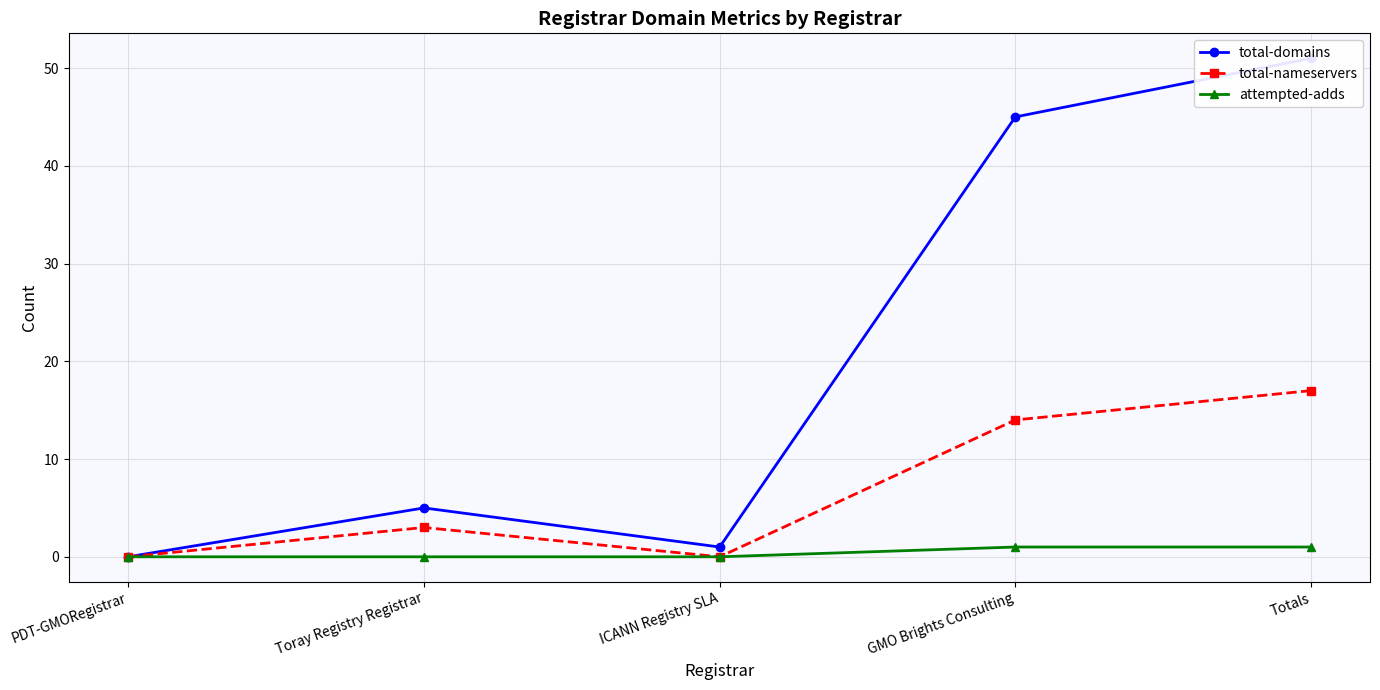

How many interior local peaks does the total-domains series have?

1